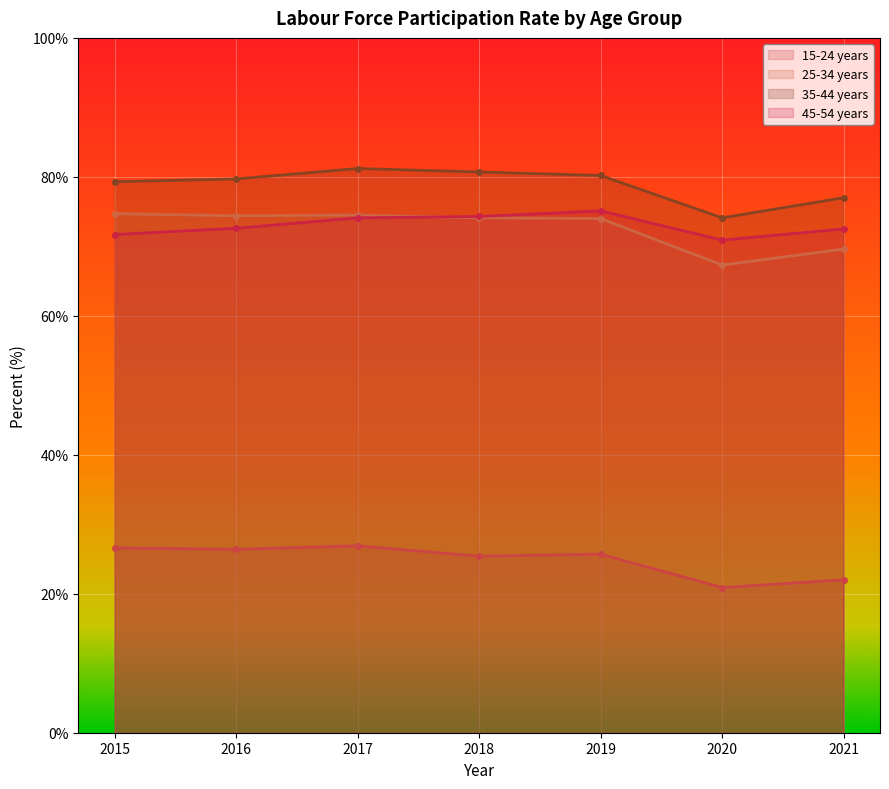

Which category has the lowest value across all series?

2020